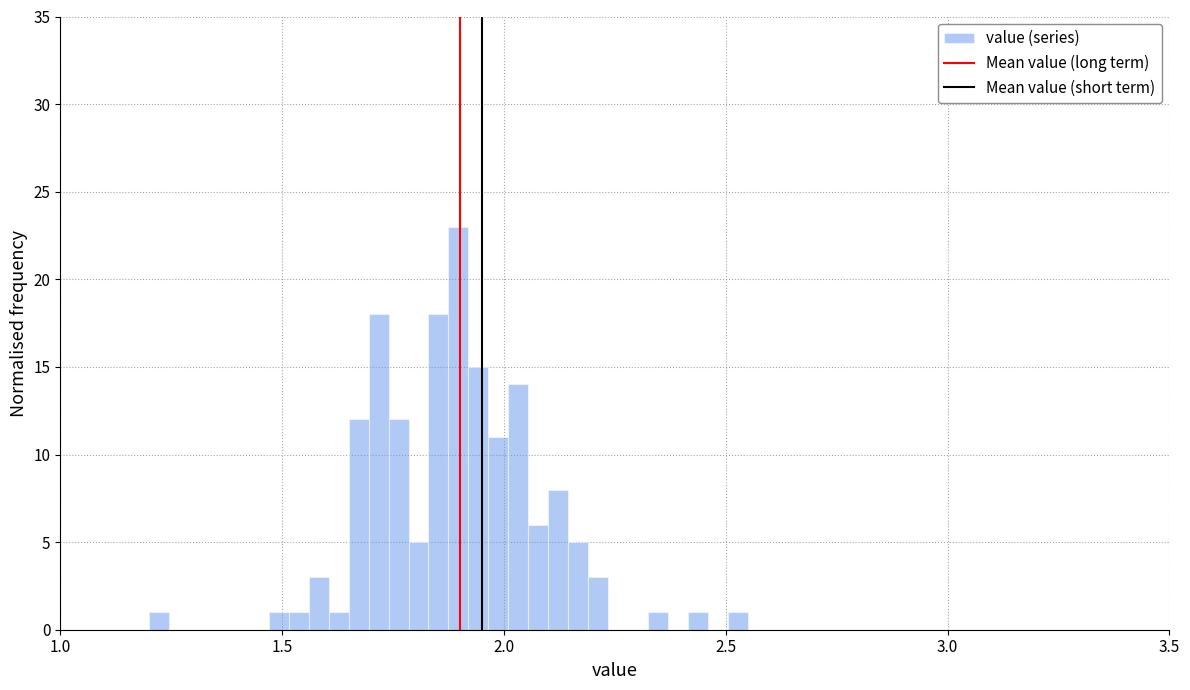

Read against the x-axis, roughly where is the centre of the tallest bar?

1.90